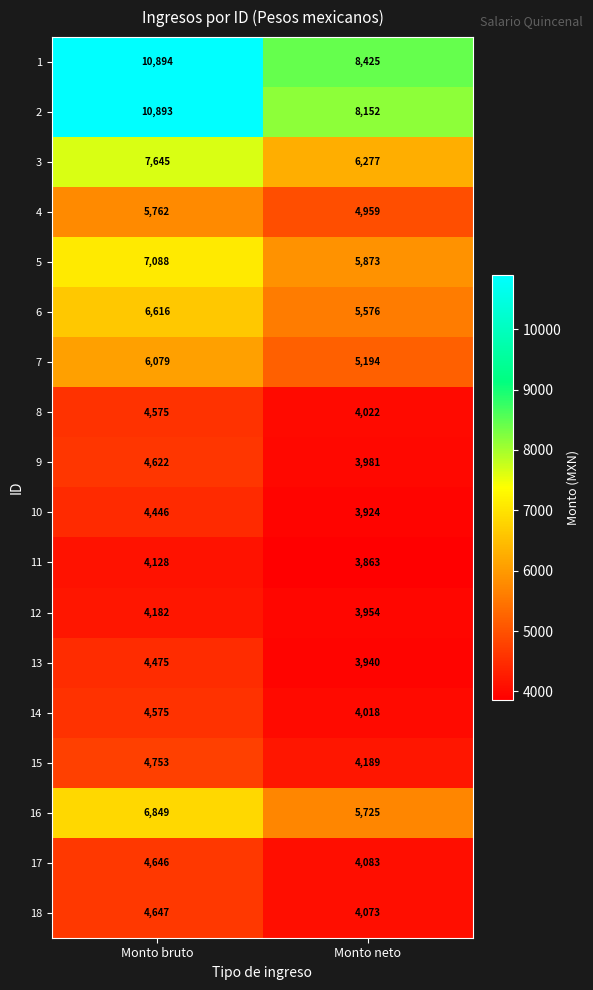

What is the difference between the highest and lowest values at Monto neto?

4562